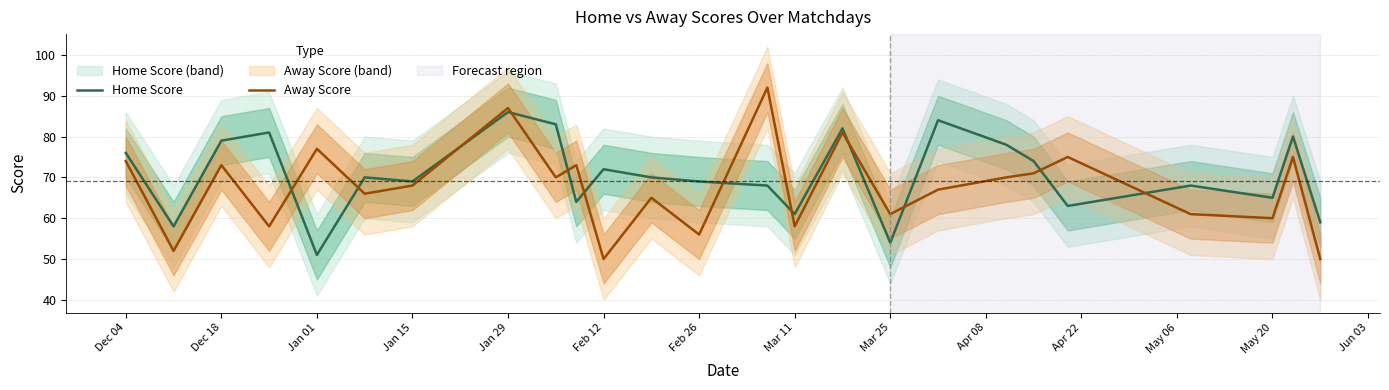

What is the lowest value of the Away Score series?

50